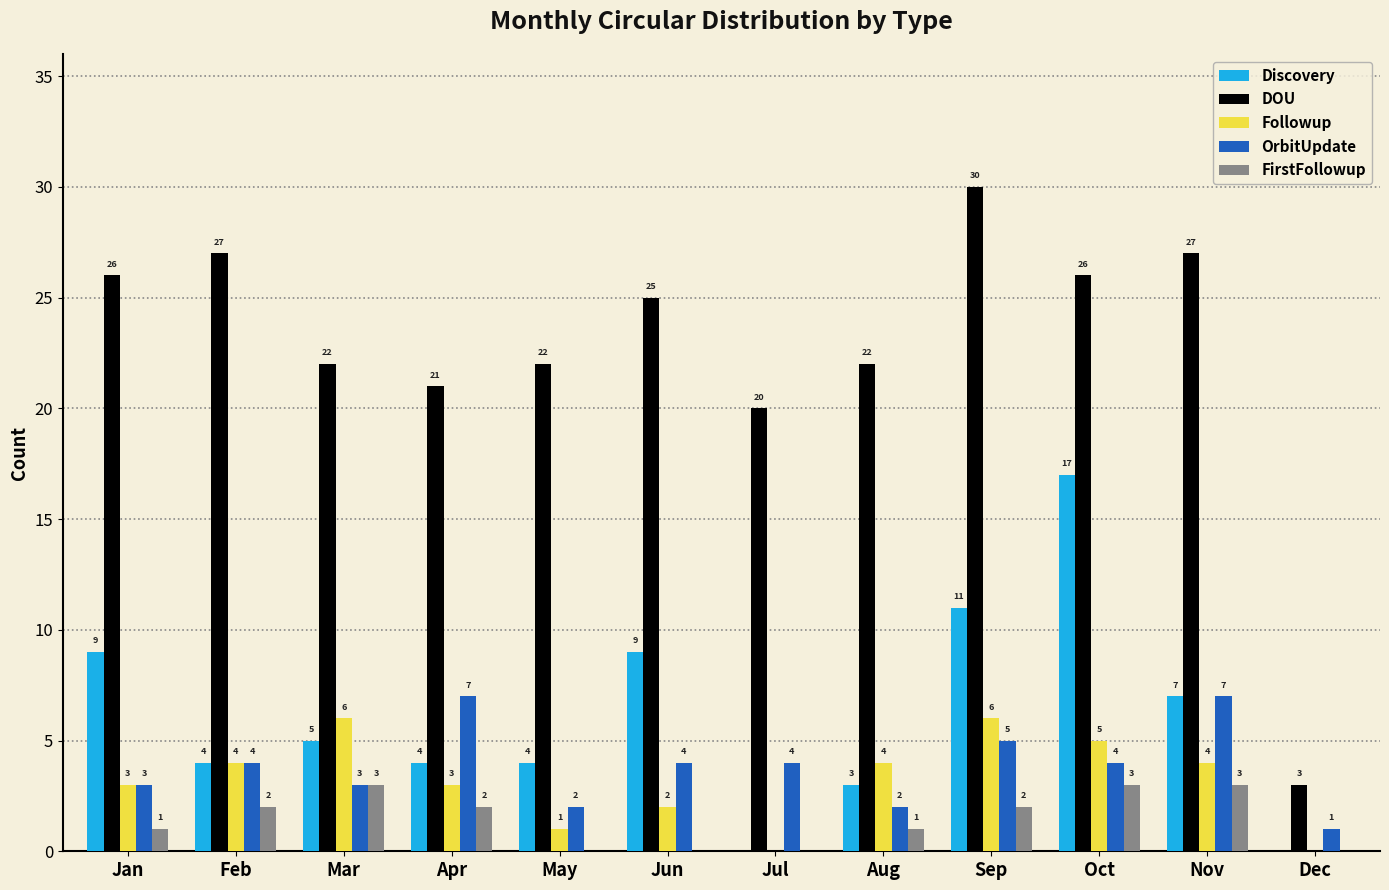

Is it true that Followup equals 10 at Mar?

False